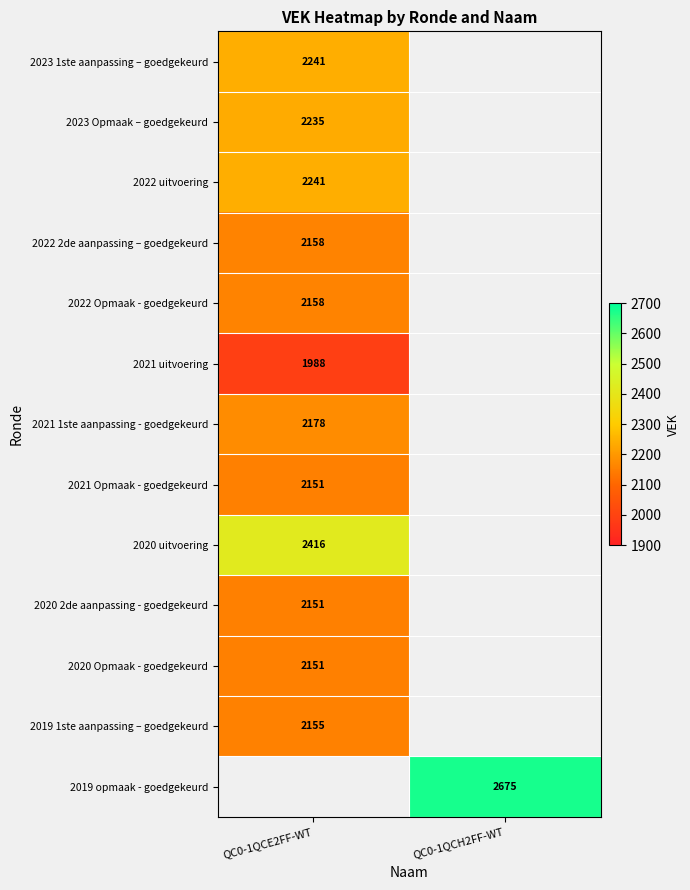

Count the number of data series in this chart.

13